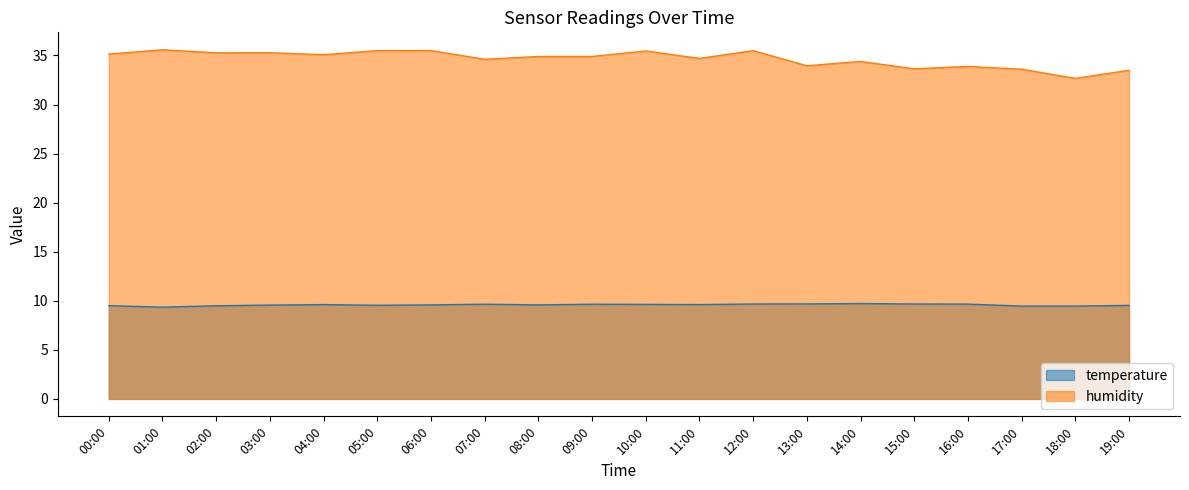

True or false: humidity and temperature intersect in this chart.

False